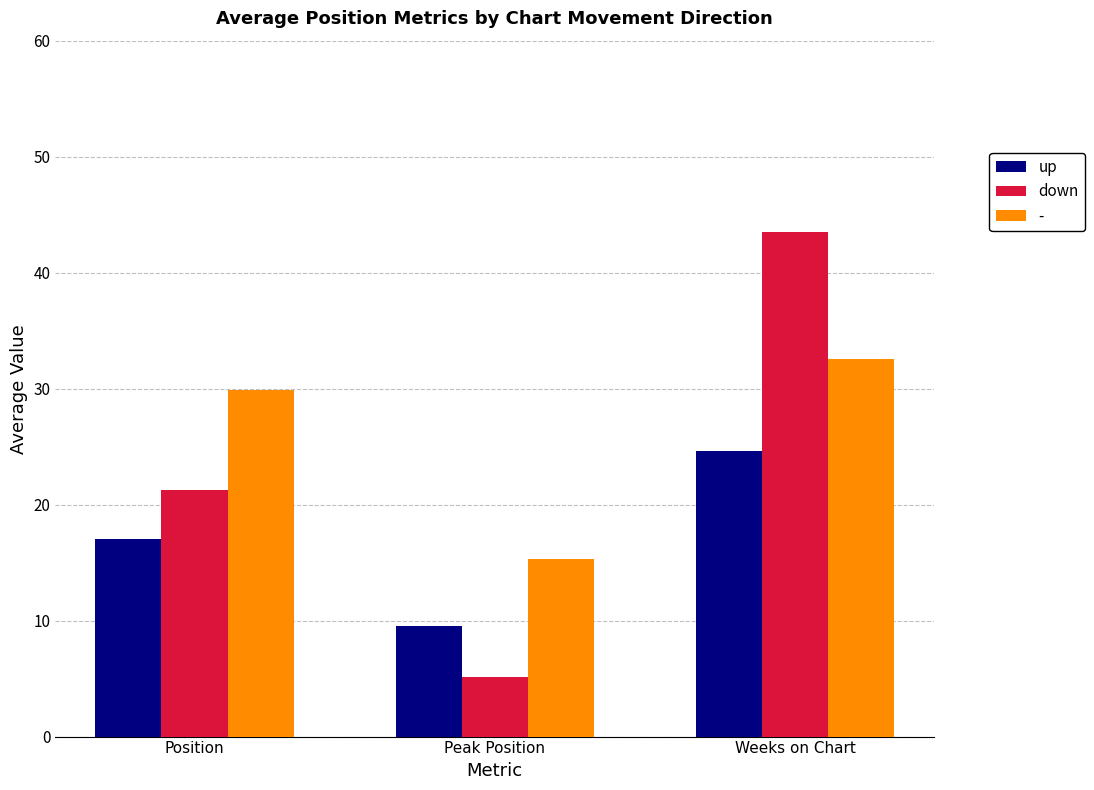

Which series has the largest range (max minus min)?

down